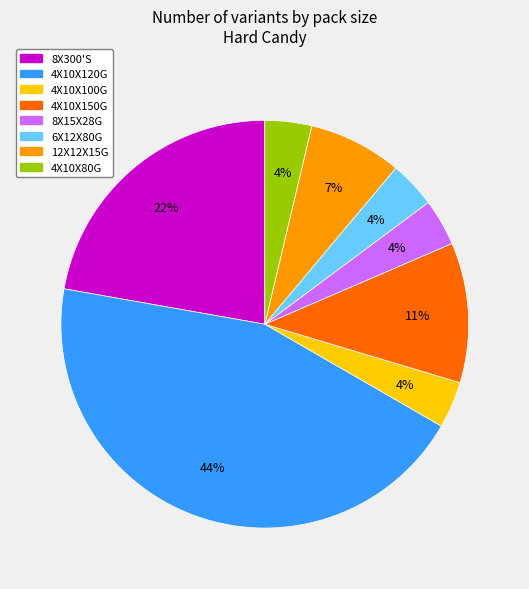

Do 4X10X120G and 4X10X100G together represent more than half of the pie?

No